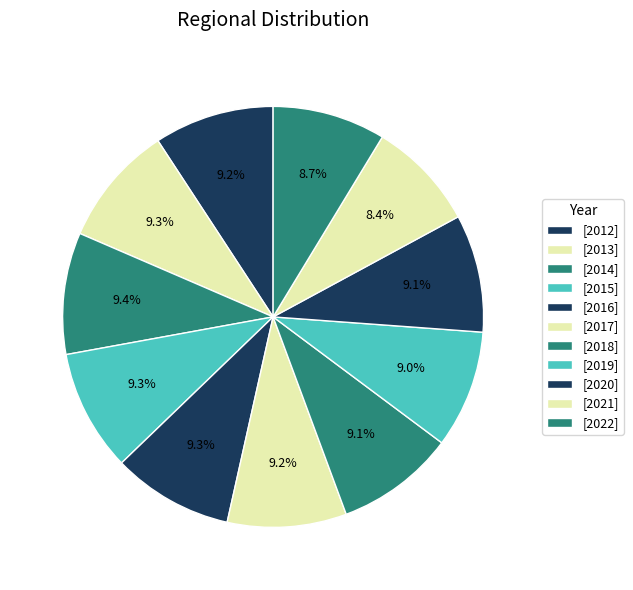

Rank the categories by value from lowest to highest.

2021, 2022, 2019, 2020, 2018, 2017, 2012, 2016, 2013, 2015, 2014